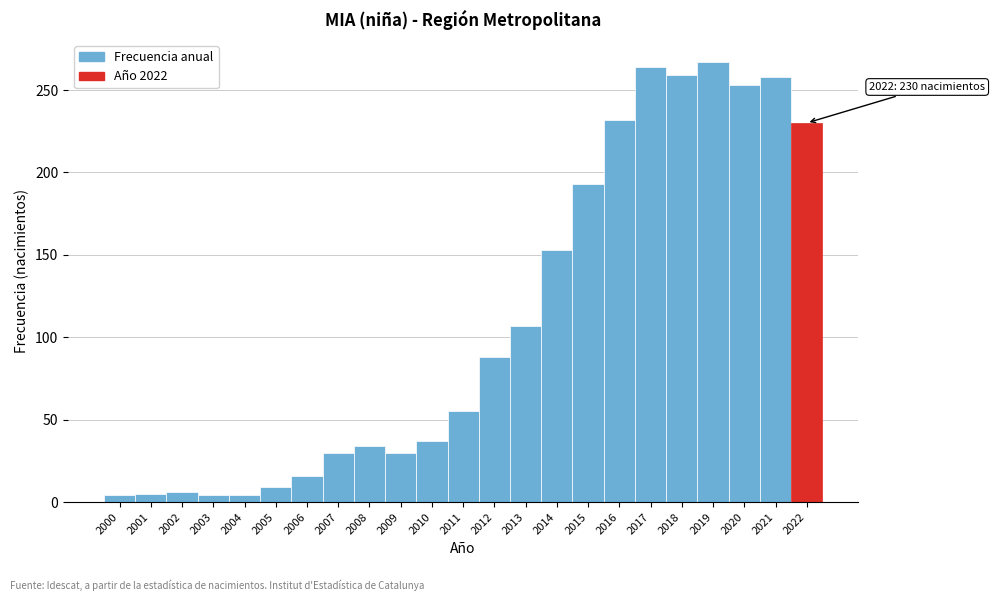

Where is the data nearest to the value 135?

2014